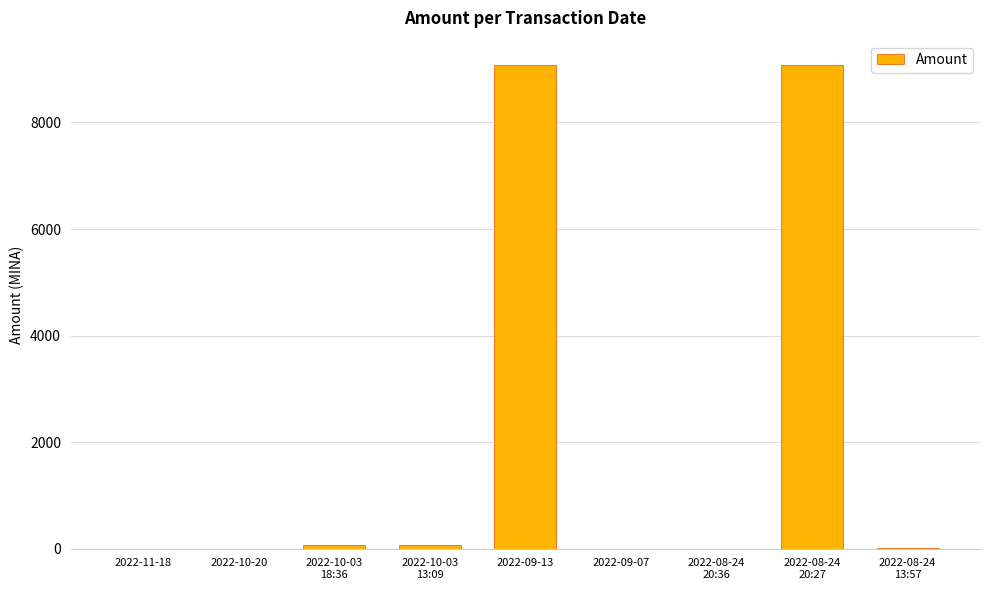

What is the difference between the values at 2022-10-03
18:36 and 2022-08-24
20:27?

9010.9